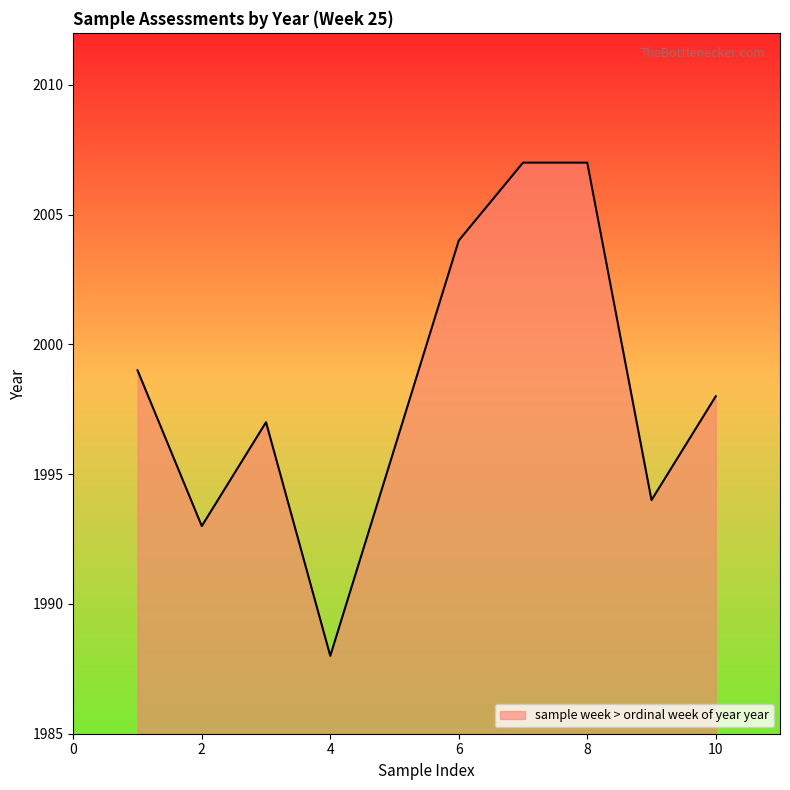

What is the difference between the maximum and minimum values?

19